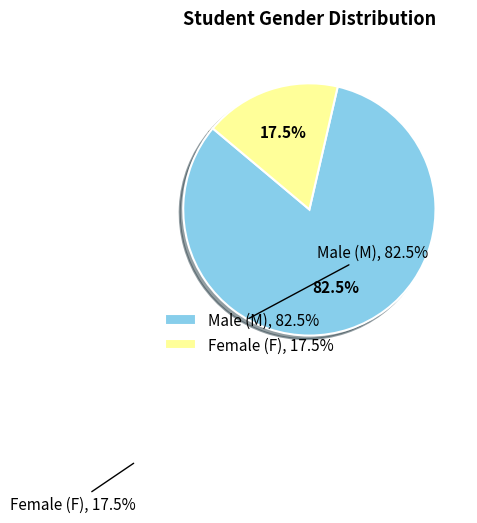

Which slice is the smallest?

F